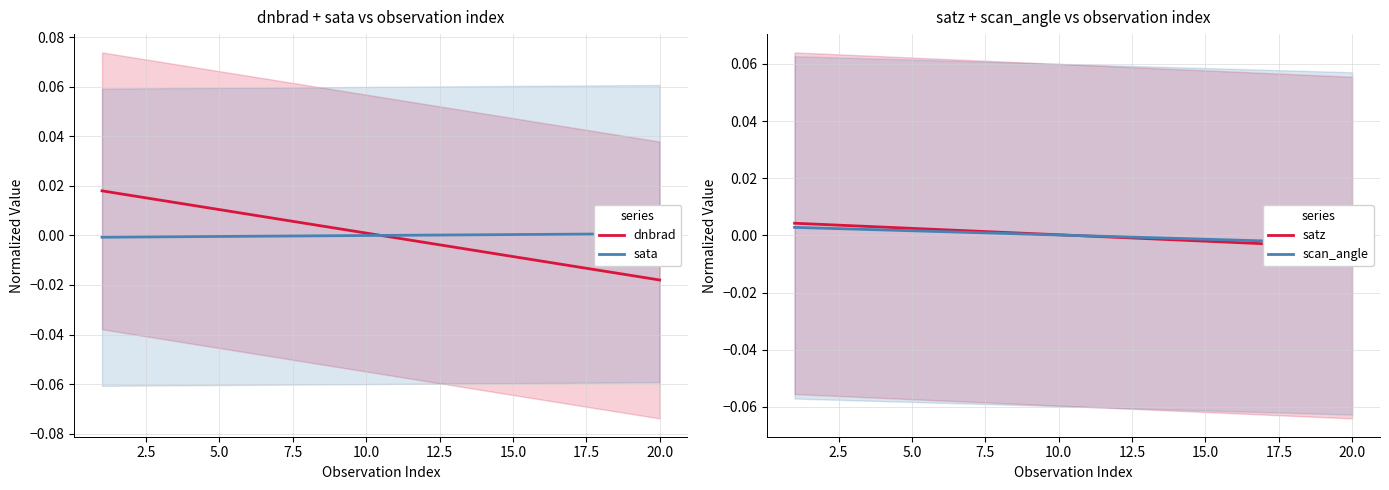

What are all the series names shown in the legend?

dnbrad, sata, satz, scan_angle